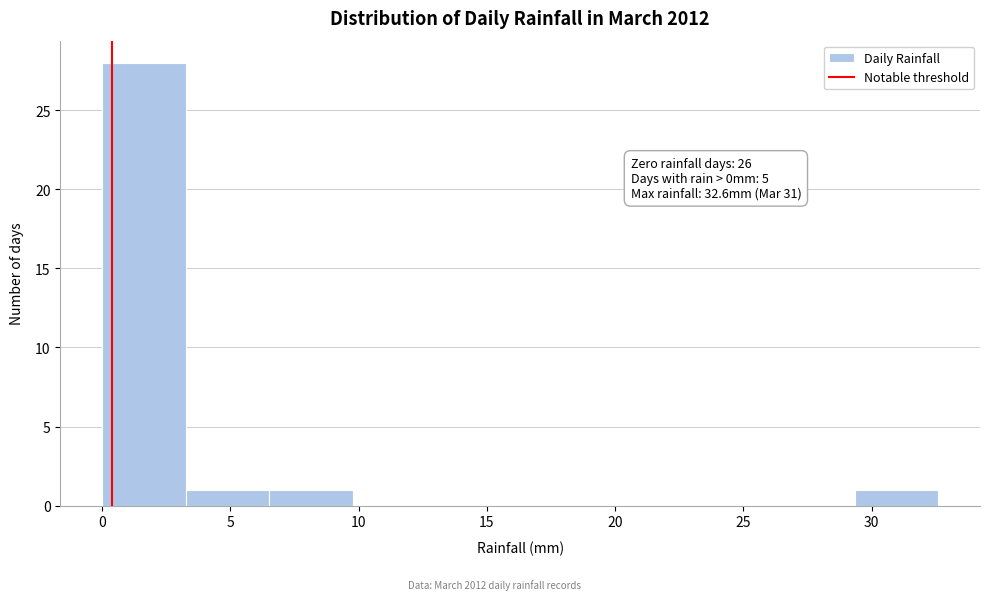

Over which range of the x-axis is the bar tallest?

0.0 to 3.5